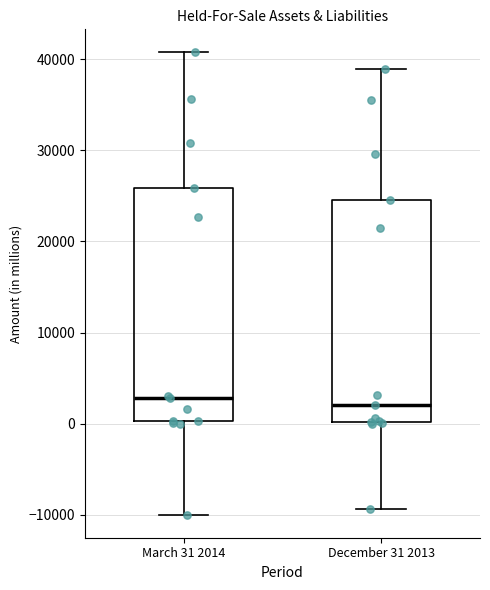

Where does the median line of the box for March 31 2014 sit on the y-axis? The values are not printed on the chart, so give them approximately, as read against the axis.

3000